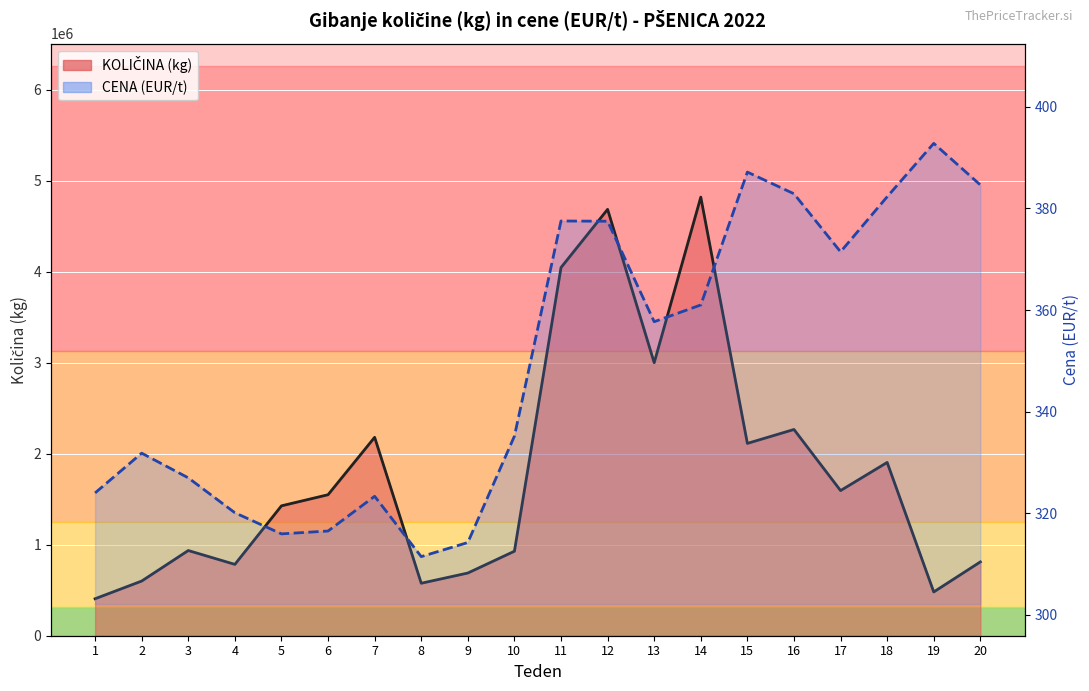

What is the approximate value of KOLIČINA (kg) at 10?

928890.0